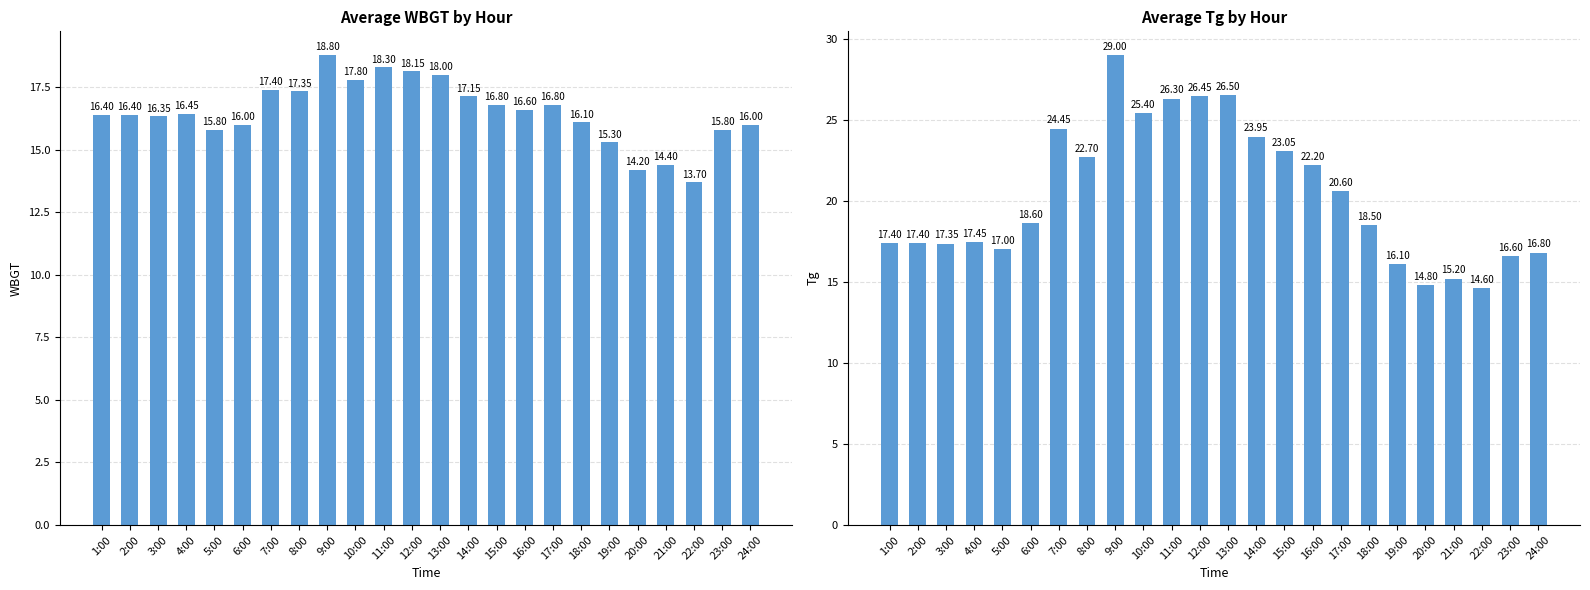

Which has a higher value, 4:00 or 11:00?

11:00